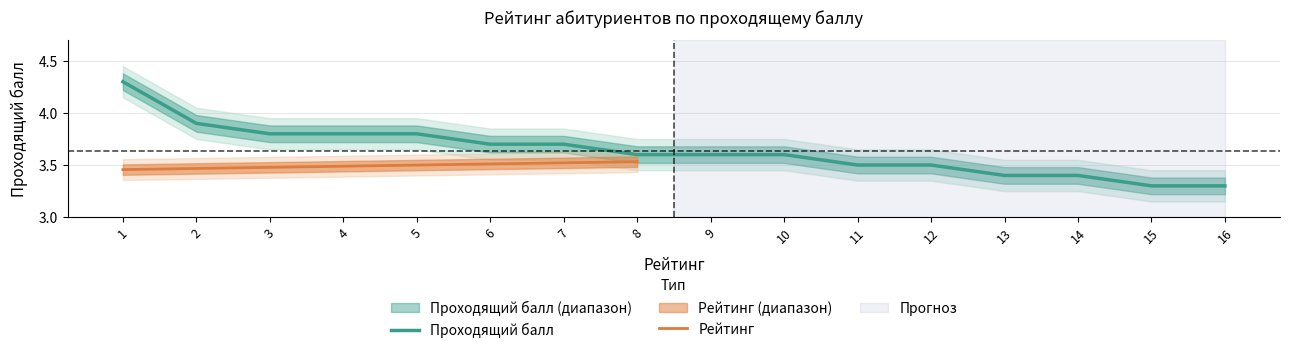

Between 16 and 13, which is larger?

13